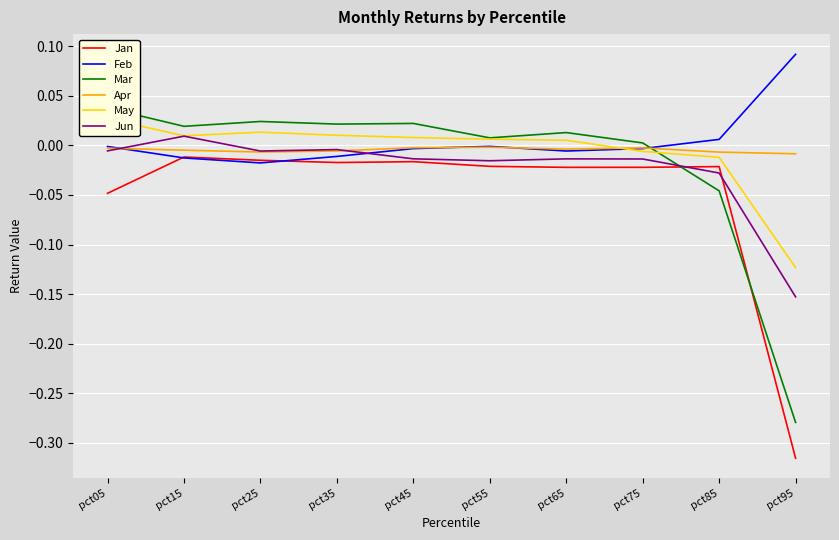

Reading left to right, transcribe all the data shown in this chart.

Jan: -0.0	-0.0	-0.0	-0.0	-0.0	-0.0	-0.0	-0.0	-0.0	-0.3
Feb: -0.0	-0.0	-0.0	-0.0	-0.0	-0.0	-0.0	-0.0	0.0	0.1
Mar: 0.0	0.0	0.0	0.0	0.0	0.0	0.0	0.0	-0.0	-0.3
Apr: -0.0	-0.0	-0.0	-0.0	-0.0	-0.0	-0.0	-0.0	-0.0	-0.0
May: 0.0	0.0	0.0	0.0	0.0	0.0	0.0	-0.0	-0.0	-0.1
Jun: -0.0	0.0	-0.0	-0.0	-0.0	-0.0	-0.0	-0.0	-0.0	-0.2